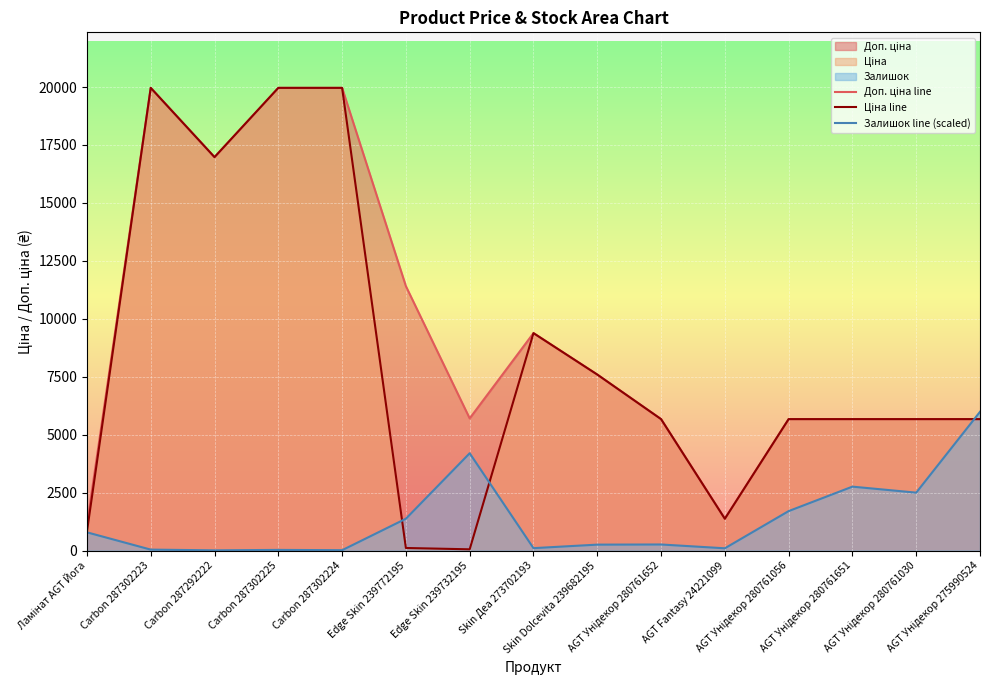

What is the difference between the Доп. ціна line values at Carbon 287302224 and AGT Унідекор 280761056?

14290.3